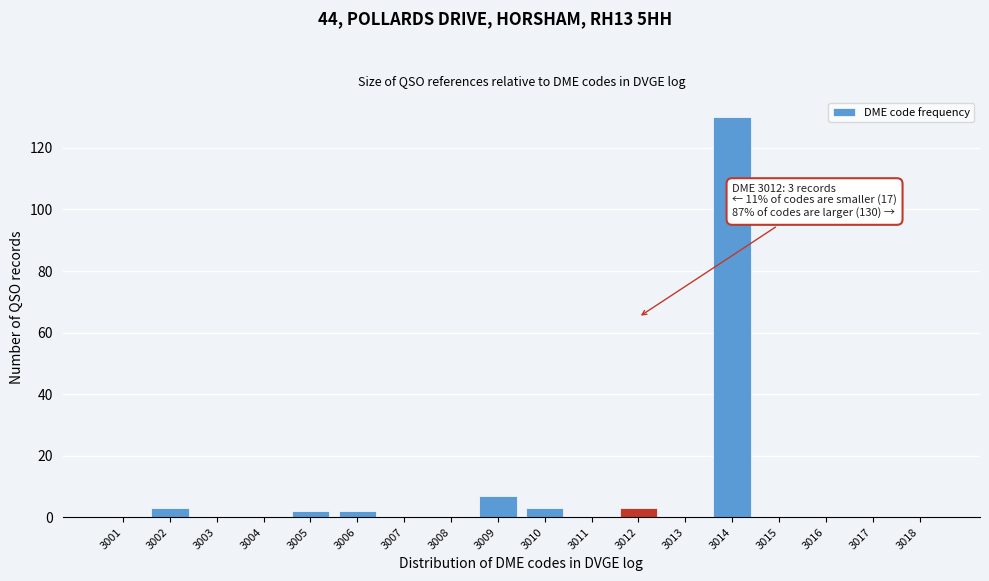

Reading right to left, extract all data points from this chart.

3018=0	3017=0	3016=0	3015=0	3014=130	3013=0	3012=3	3011=0	3010=3	3009=7	3008=0	3007=0	3006=2	3005=2	3004=0	3003=0	3002=3	3001=0